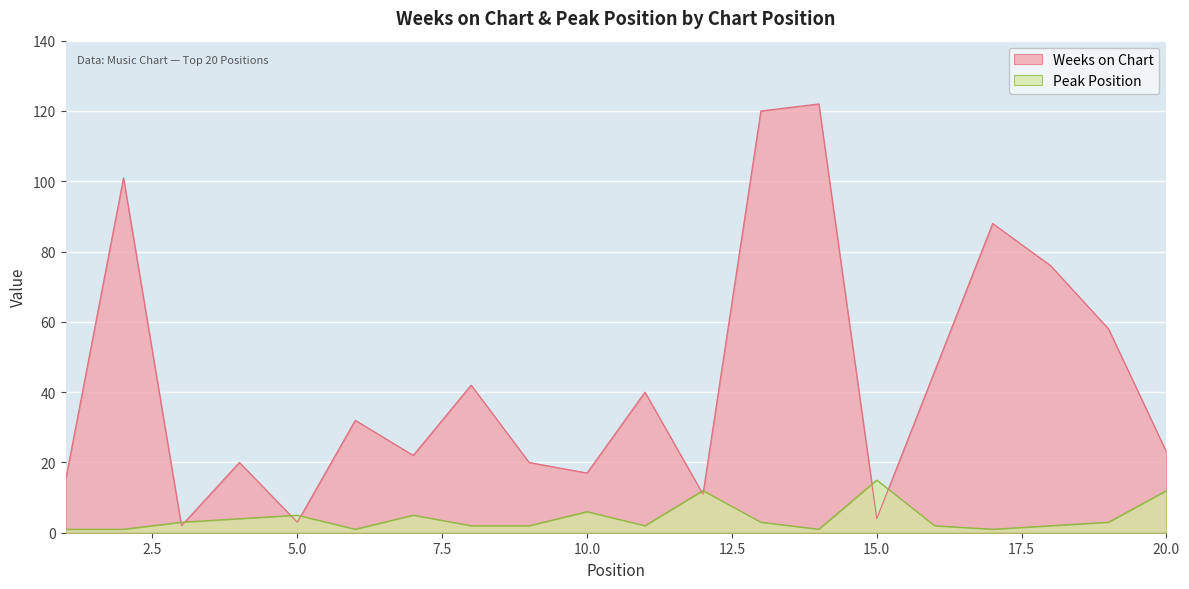

How many lines are shown in the chart?

2